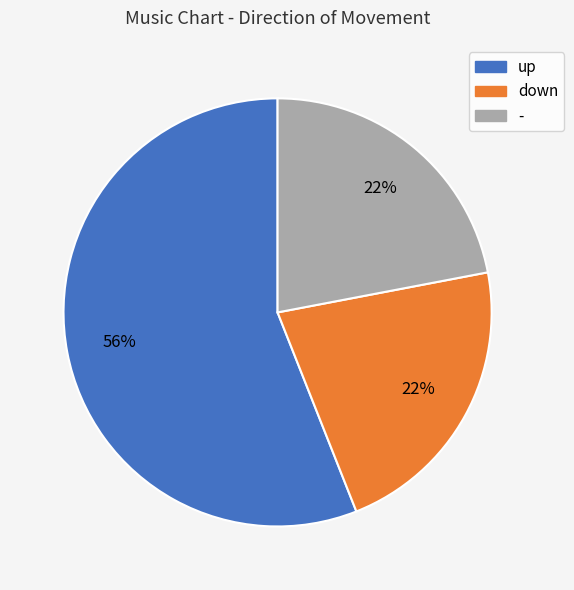

What percentage is the down slice, to the nearest percent?

22%